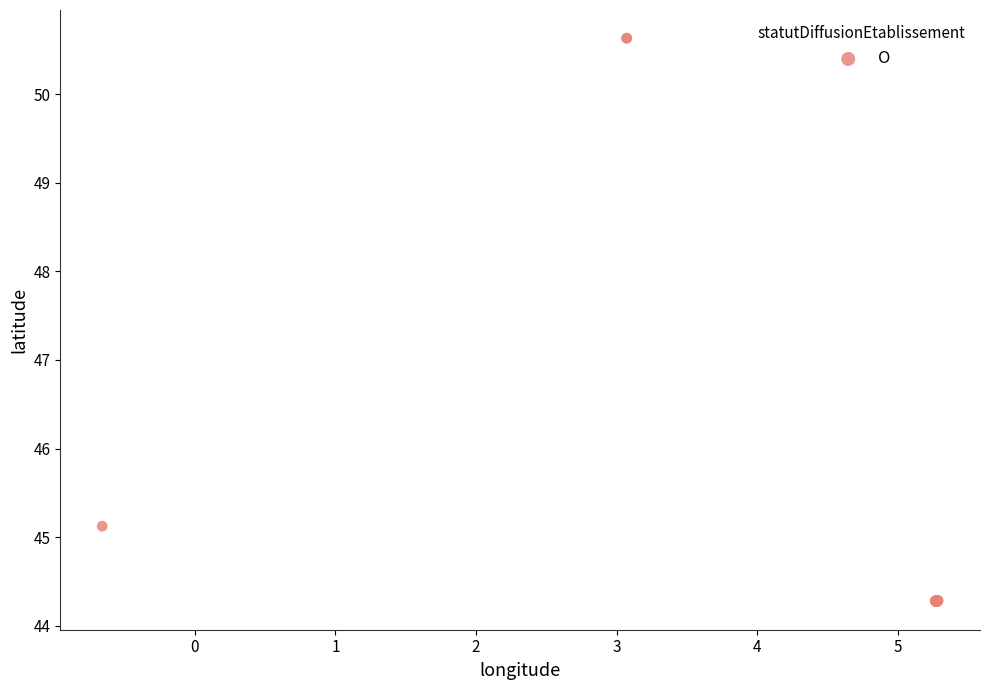

What Y value in the scatter plot is closest to 47?

45.1